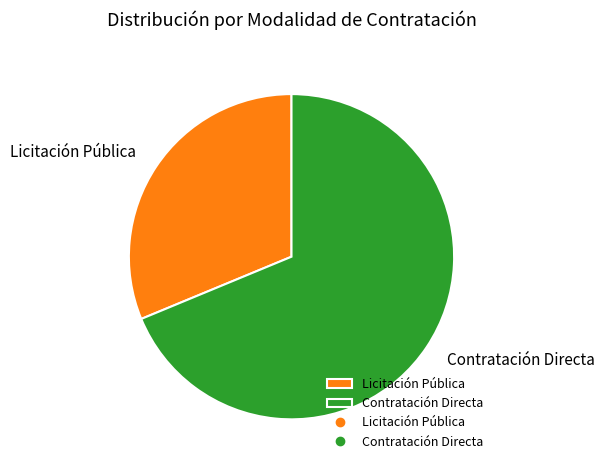

Which has a higher value, Licitación Pública or Contratación Directa?

Contratación Directa